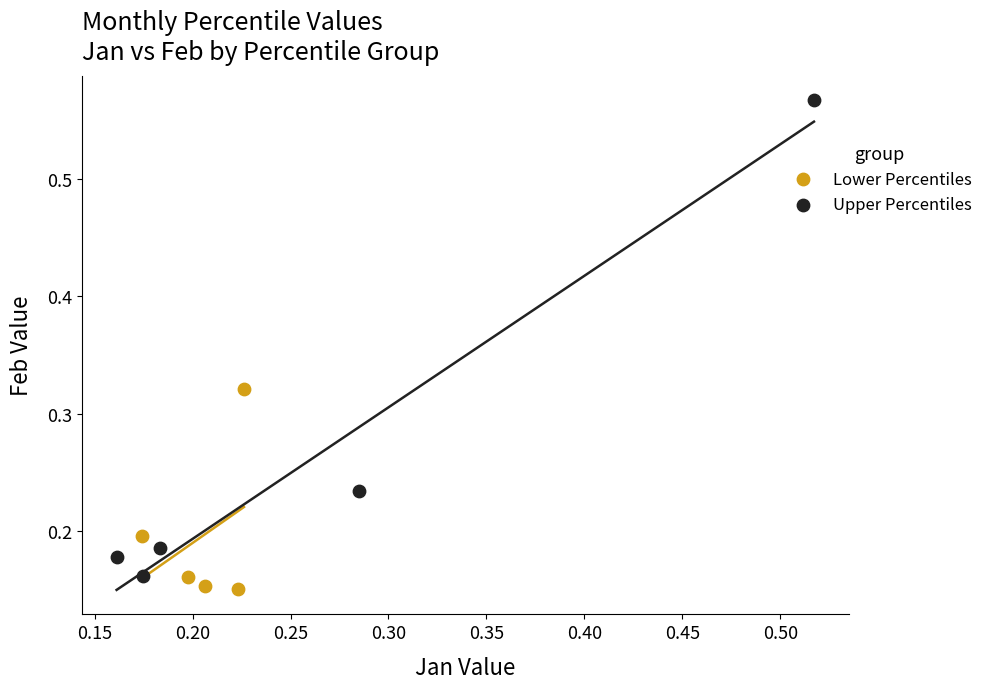

Which series contains the highest Y value?

Upper Percentiles